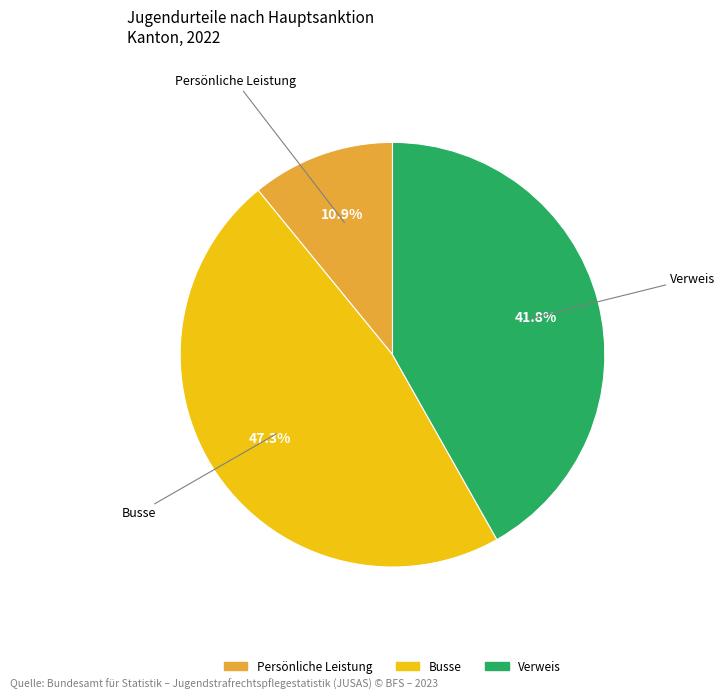

Is there any slice that represents more than half of the pie?

No